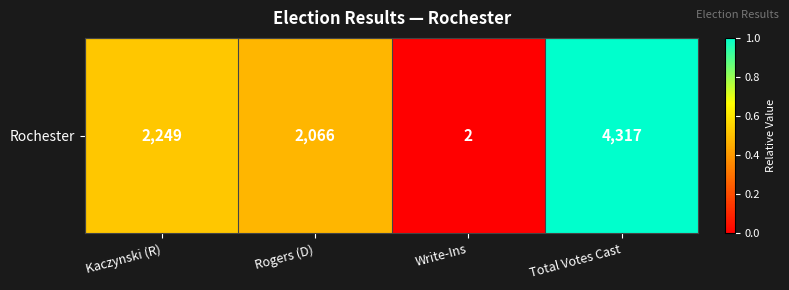

What value does the data have at Rogers (D)?

0.5